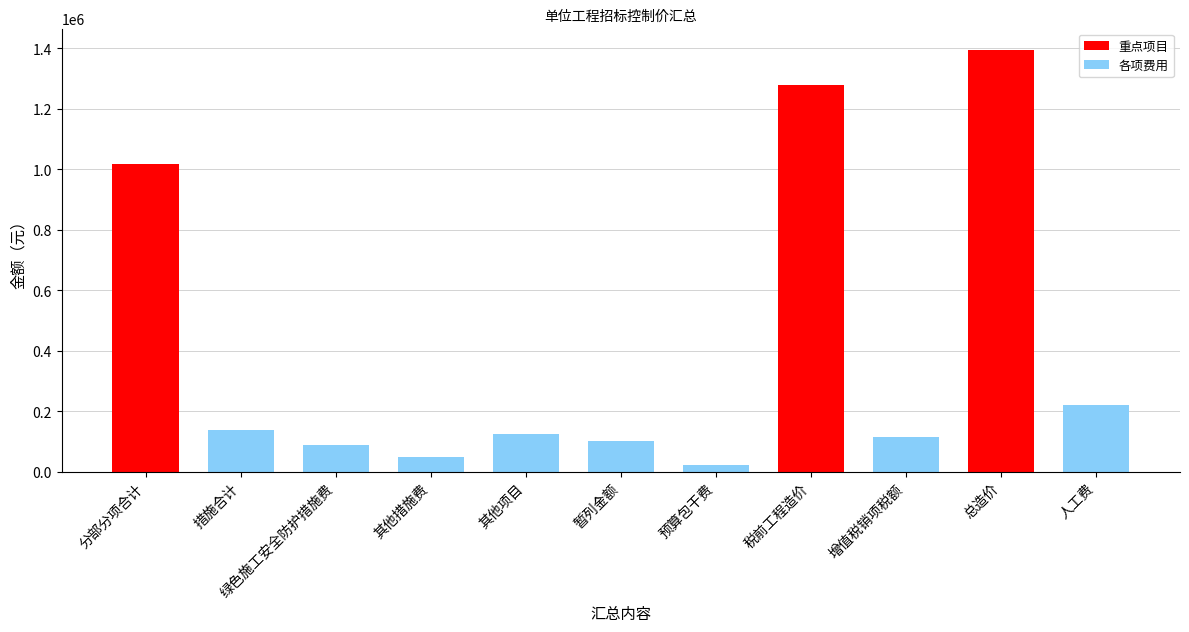

True or false: the data shows 360029.5 at 分部分项合计.

False